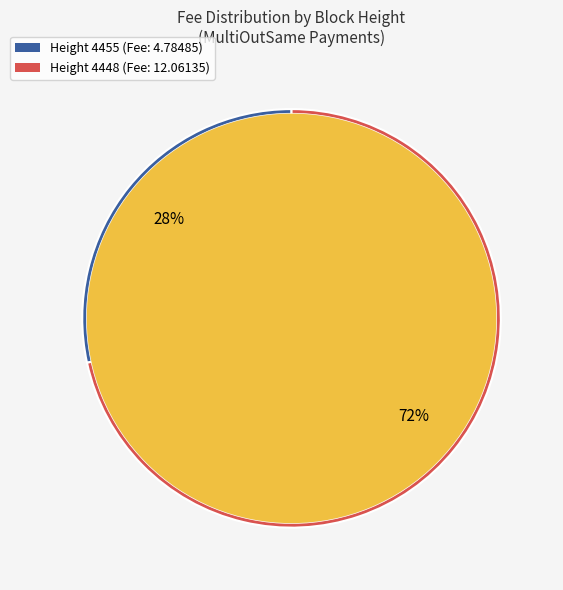

What percentage is the 4455 slice, to the nearest percent?

28%